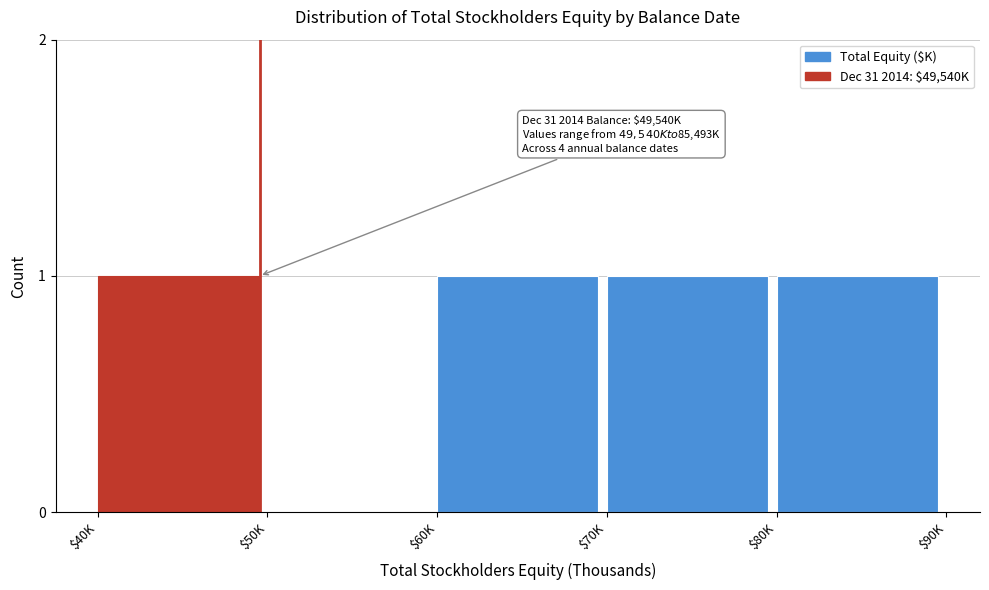

What is the sum of all values?

4